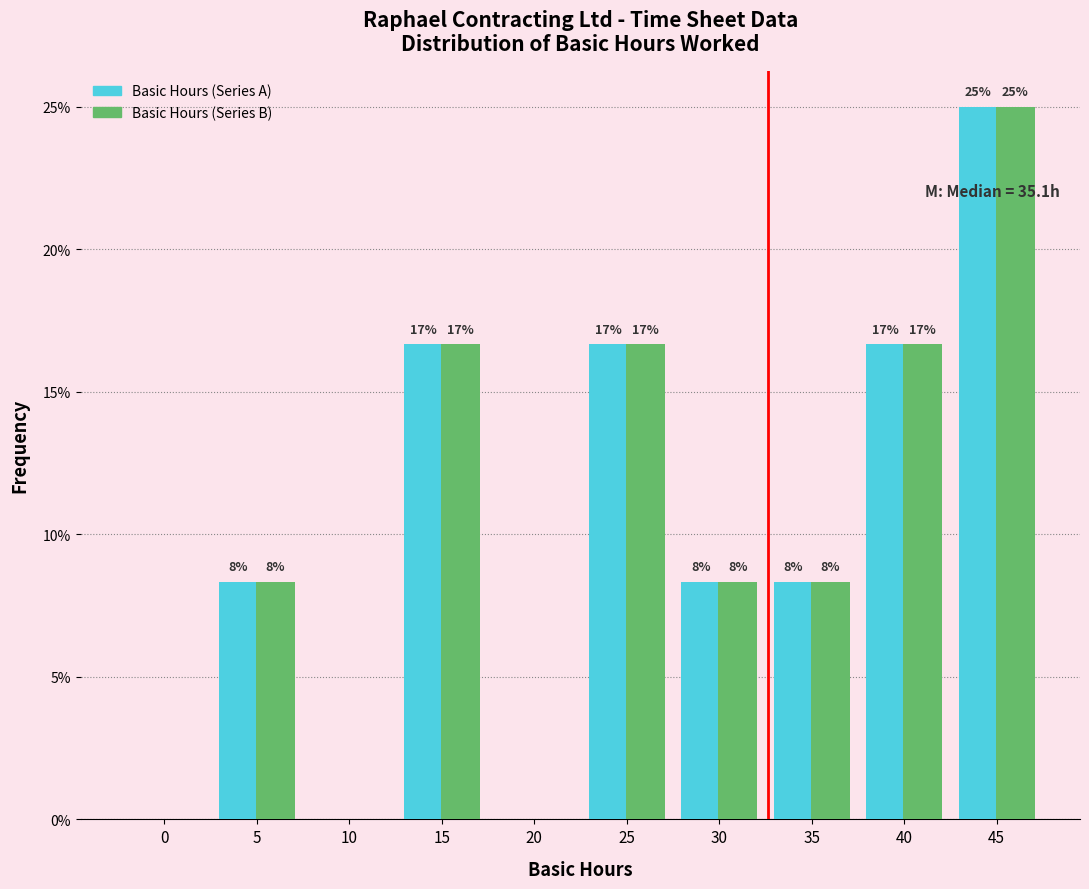

How many groups of bars are there?

10